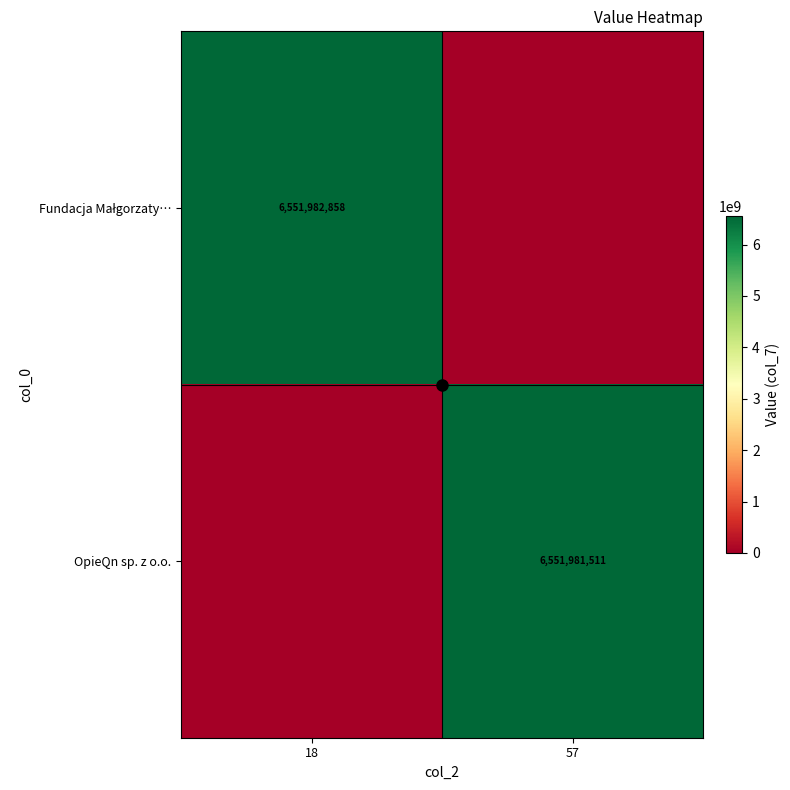

How many values in the OpieQn sp. z o.o. series are below 6551981511?

1